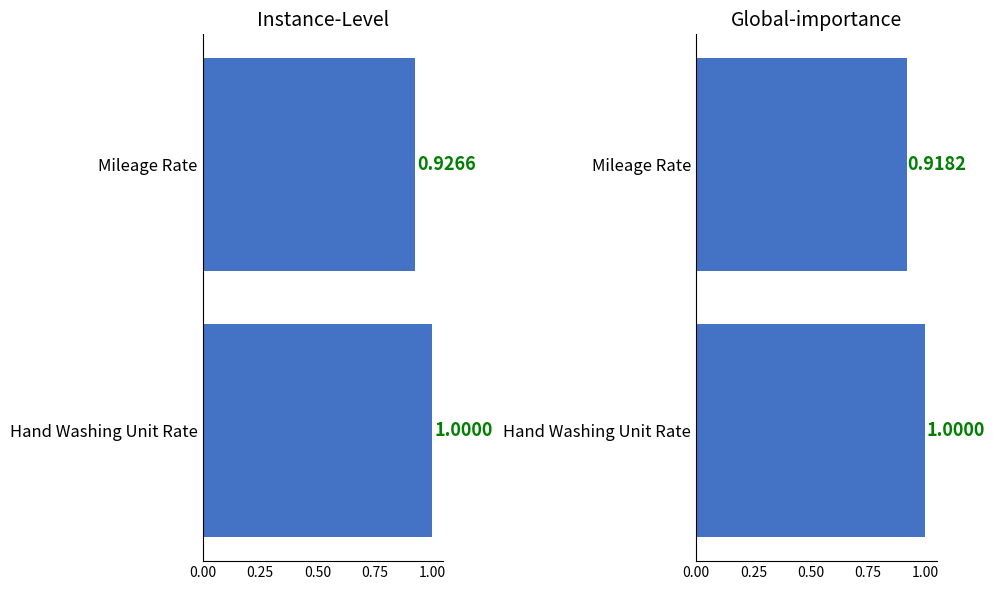

How many values are between 0 and 1?

2